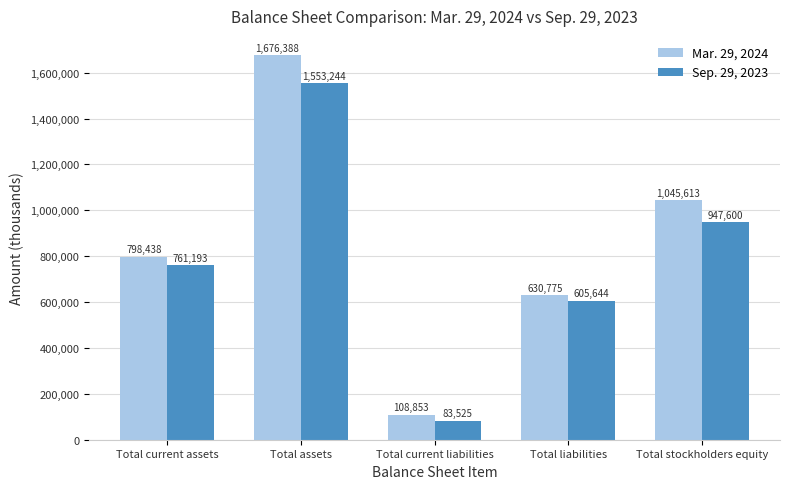

Rank the categories by Mar. 29, 2024 value from lowest to highest.

Total current liabilities, Total liabilities, Total current assets, Total stockholders equity, Total assets